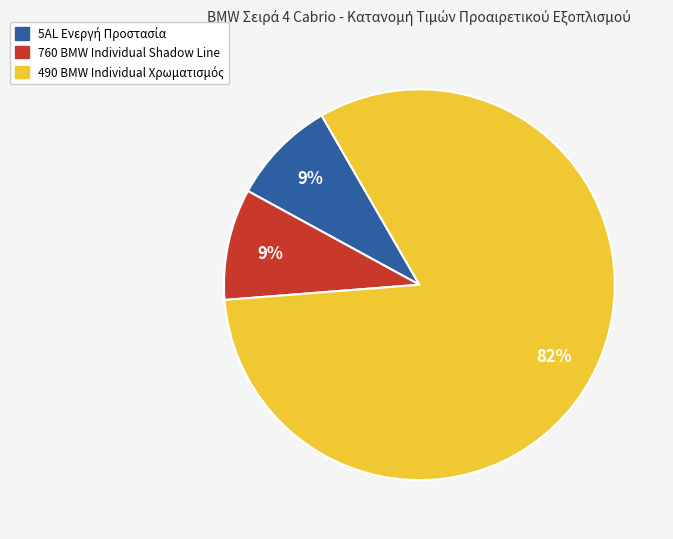

To the nearest percent, what is the difference between the largest and smallest slice percentages?

73%